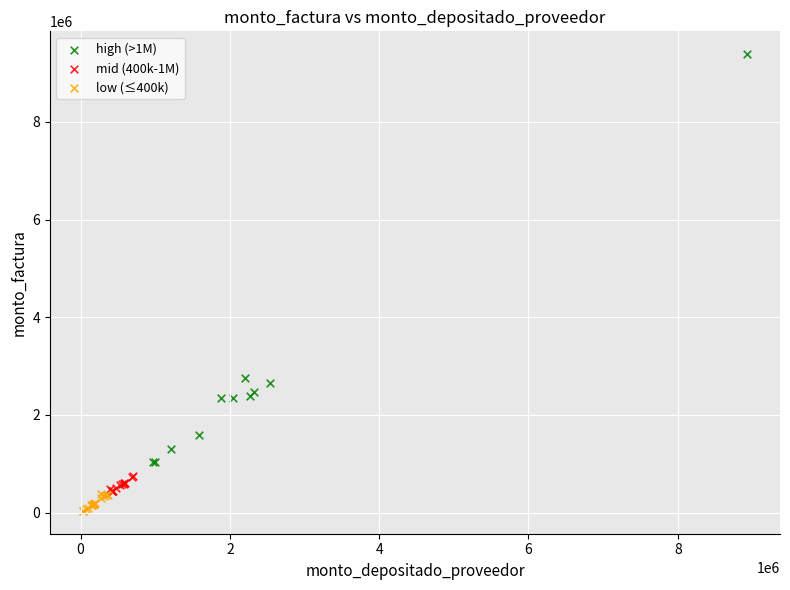

Which series has the largest Y range (max minus min)?

high (>1M)